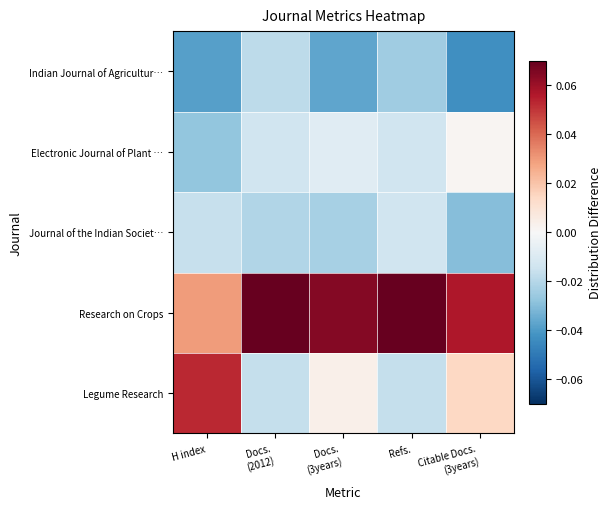

Count the number of categories in the chart.

5